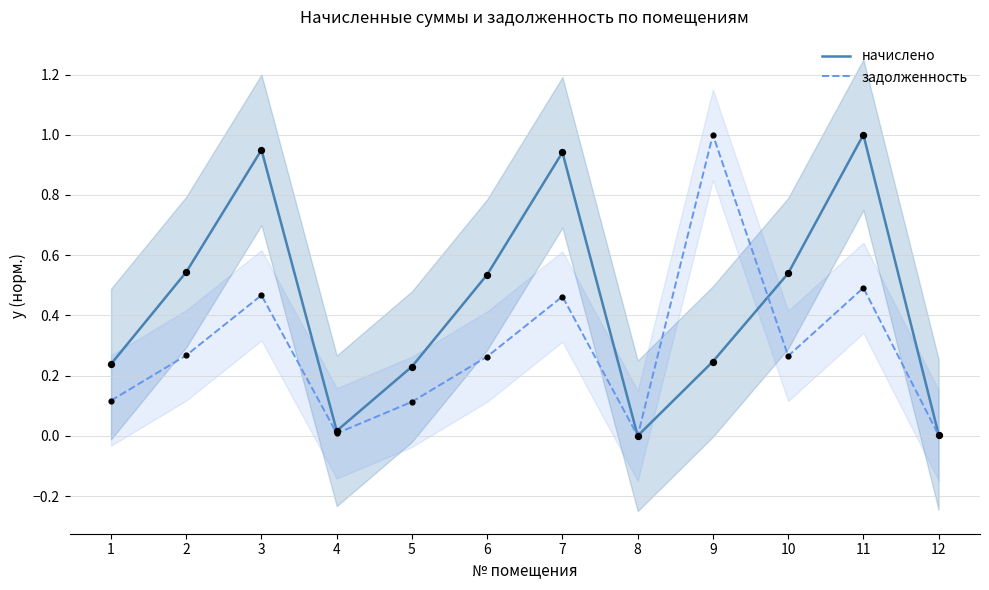

Which series contains the highest Y value?

начислено